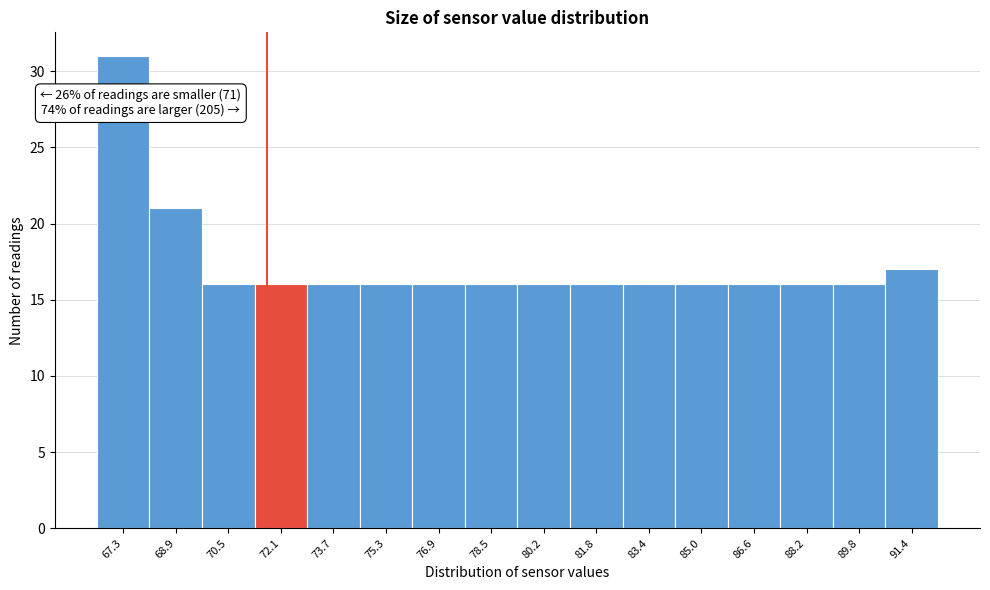

Reading left to right, list all the values displayed in this chart.

31	21	16	16	16	16	16	16	16	16	16	16	16	16	16	17